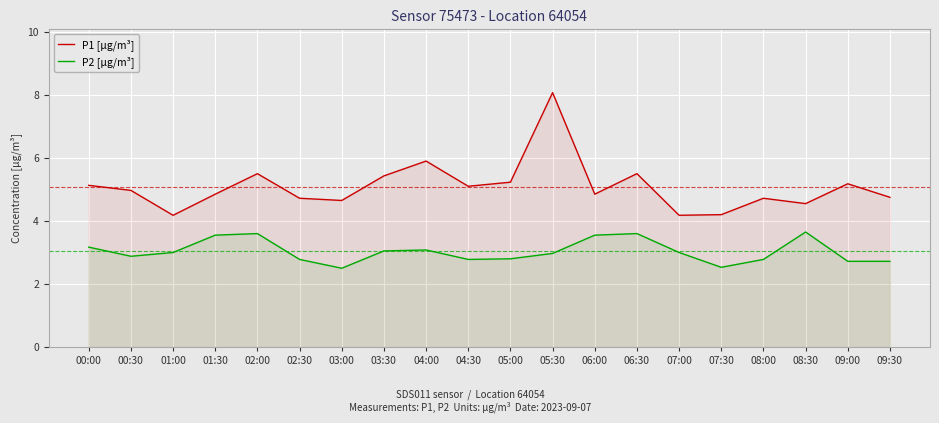

Reading right to left, extract all data points from this chart.

P1 [µg/m³]: 09:30=4.8	09:00=5.2	08:30=4.5	08:00=4.7	07:30=4.2	07:00=4.2	06:30=5.5	06:00=4.8	05:30=8.1	05:00=5.2	04:30=5.1	04:00=5.9	03:30=5.4	03:00=4.7	02:30=4.7	02:00=5.5	01:30=4.8	01:00=4.2	00:30=5.0	00:00=5.1
P2 [µg/m³]: 09:30=2.7	09:00=2.7	08:30=3.6	08:00=2.8	07:30=2.5	07:00=3.0	06:30=3.6	06:00=3.5	05:30=3.0	05:00=2.8	04:30=2.8	04:00=3.1	03:30=3.0	03:00=2.5	02:30=2.8	02:00=3.6	01:30=3.5	01:00=3.0	00:30=2.9	00:00=3.2